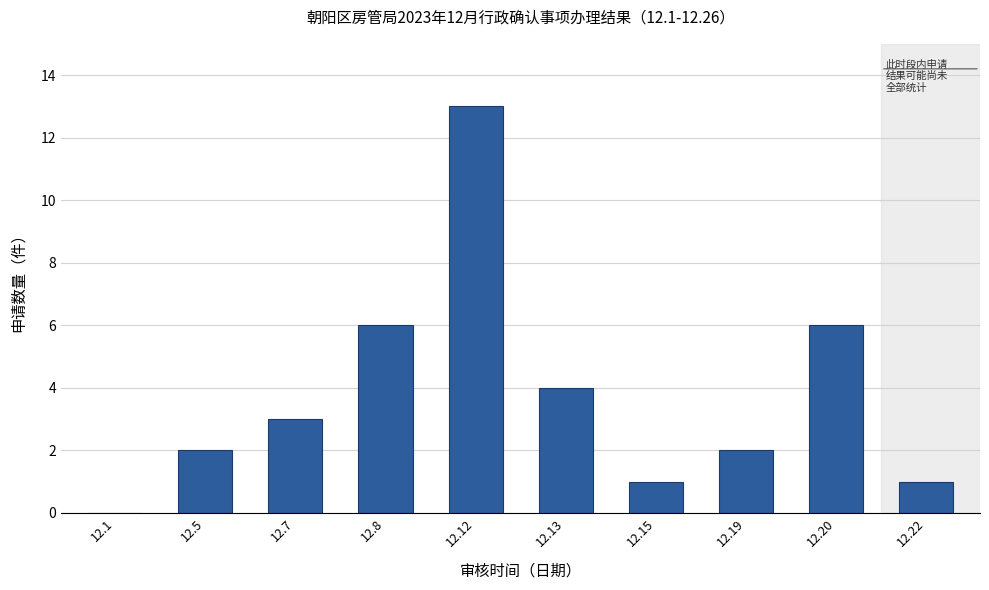

Reading right to left, what are all the values shown in this chart?

12.22=1	12.20=6	12.19=2	12.15=1	12.13=4	12.12=13	12.8=6	12.7=3	12.5=2	12.1=0